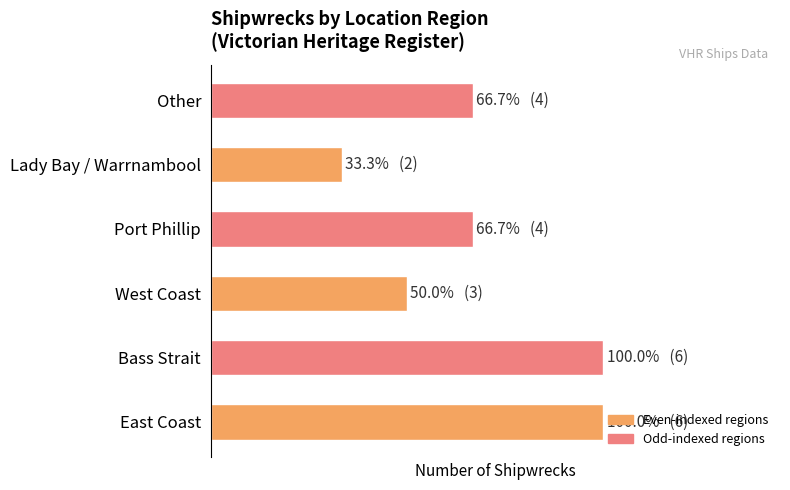

Which label corresponds to the smallest value in the chart?

Lady Bay / Warrnambool